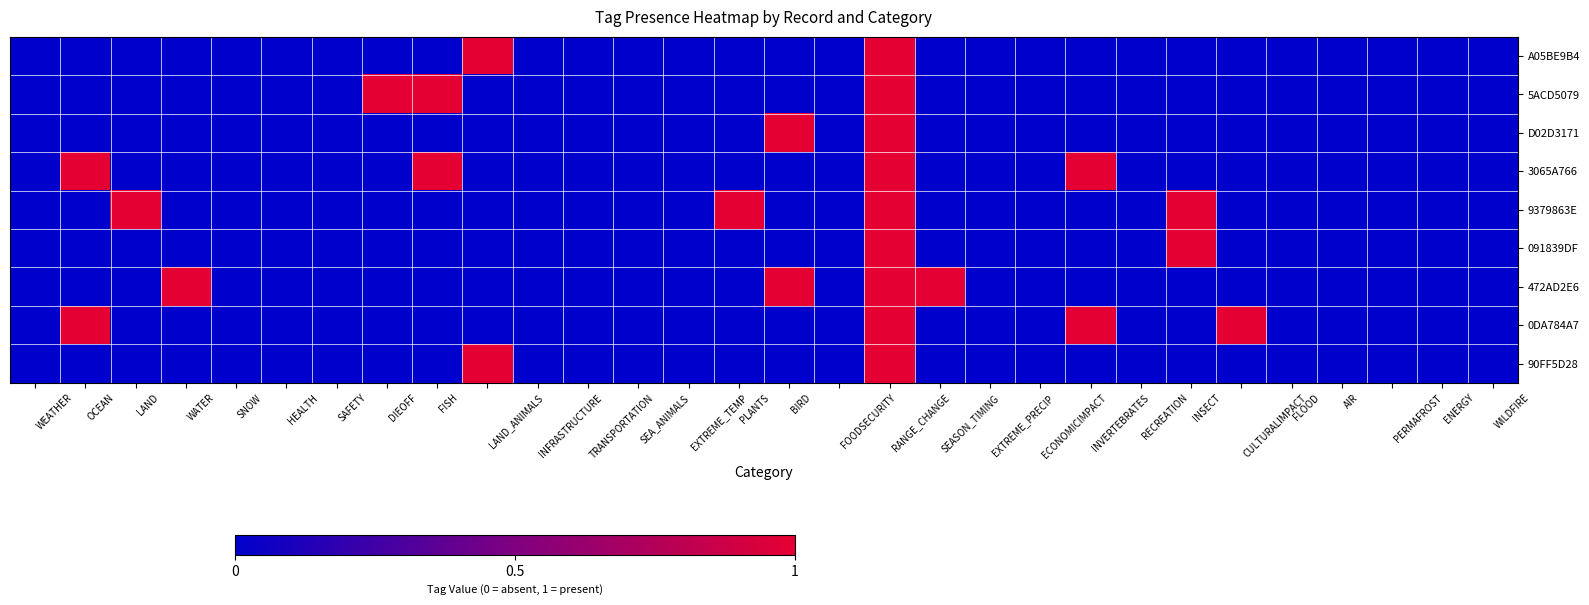

Rank the series by their maximum value, from highest to lowest.

A05BE9B4, 5ACD5079, D02D3171, 3065A766, 9379863E, 091839DF, 472AD2E6, 0DA784A7, 90FF5D28